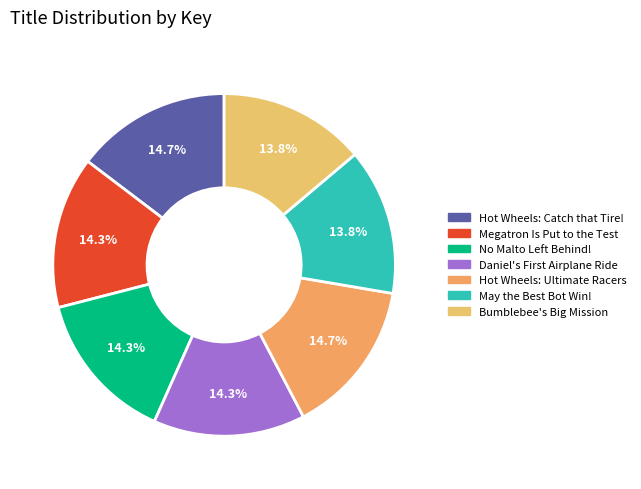

Rank the categories by value from highest to lowest.

Hot Wheels Let's Race: Catch that Tire!, Hot Wheels Let's Race: Ultimate Racers, Megatron Is Put to the Test, Daniel's First Airplane Ride, No Malto Left Behind!, Bumblebee's Big Mission, May the Best Bot Win!